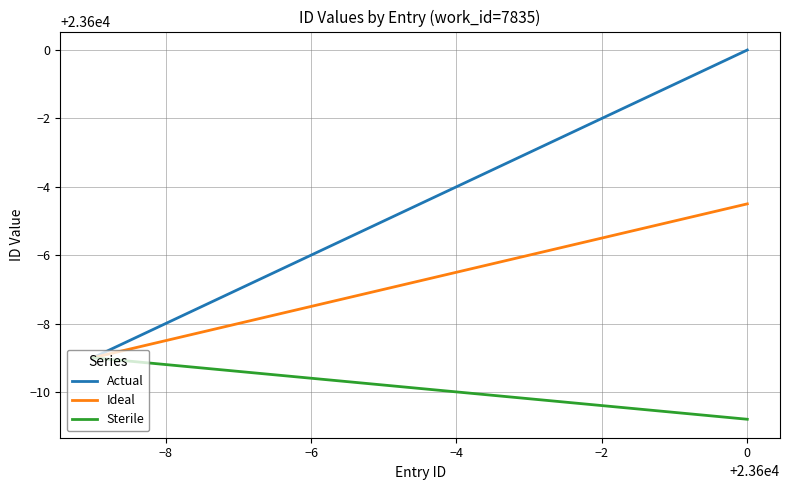

Which series has the widest spread of values?

Actual